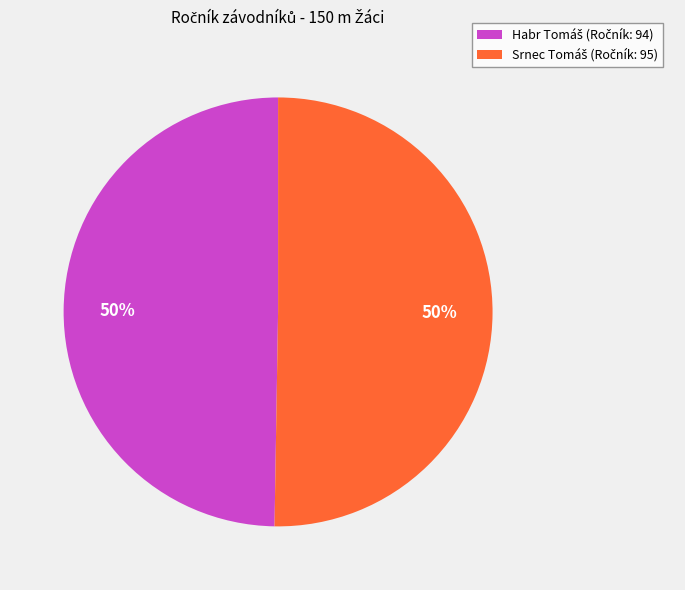

To the nearest percent, what is the average slice percentage?

50%